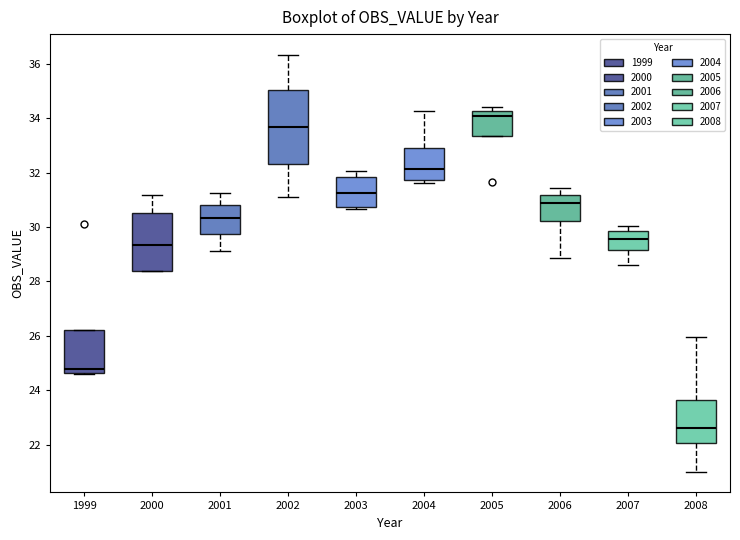

Reading left to right, read every box against the y-axis: the position of its median line, the range the box covers, and the ends of its whiskers. The values are not printed on the chart, so give them approximately, as read against the axis.

1999: median 24.8, box 24.6 to 26.2, whiskers 24.6 to 26.2
2000: median 29.4, box 28.4 to 30.6, whiskers 28.4 to 31.2
2001: median 30.4, box 29.8 to 30.8, whiskers 29.2 to 31.2
2002: median 33.6, box 32.4 to 35.0, whiskers 31.2 to 36.4
2003: median 31.2, box 30.8 to 31.8, whiskers 30.6 to 32.0
2004: median 32.2, box 31.8 to 33.0, whiskers 31.6 to 34.2
2005: median 34.0, box 33.4 to 34.2, whiskers 33.4 to 34.4
2006: median 30.8, box 30.2 to 31.2, whiskers 28.8 to 31.4
2007: median 29.6, box 29.2 to 29.8, whiskers 28.6 to 30.0
2008: median 22.6, box 22.0 to 23.6, whiskers 21.0 to 26.0